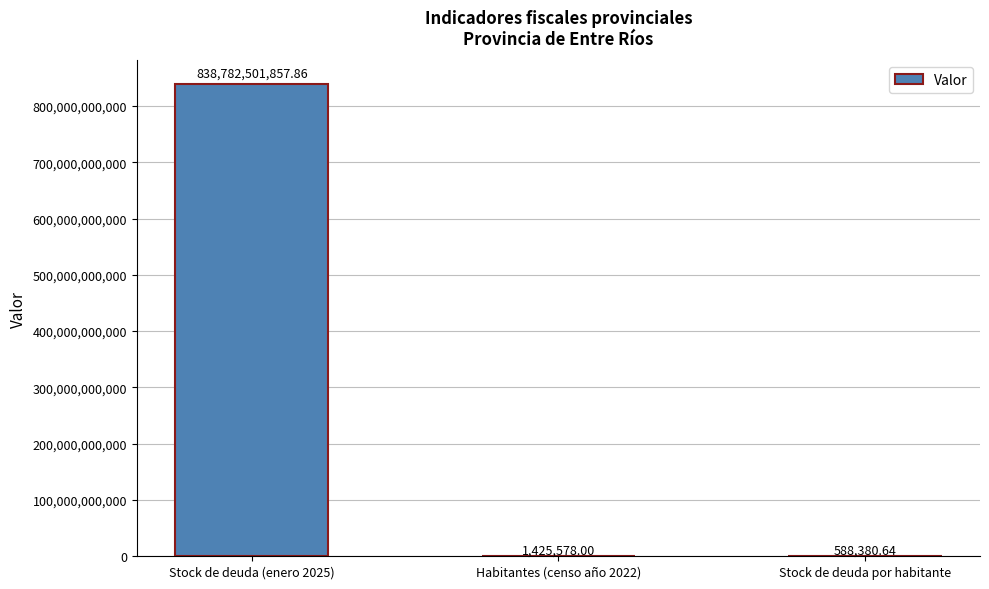

What is the greatest value displayed?

838782501857.9